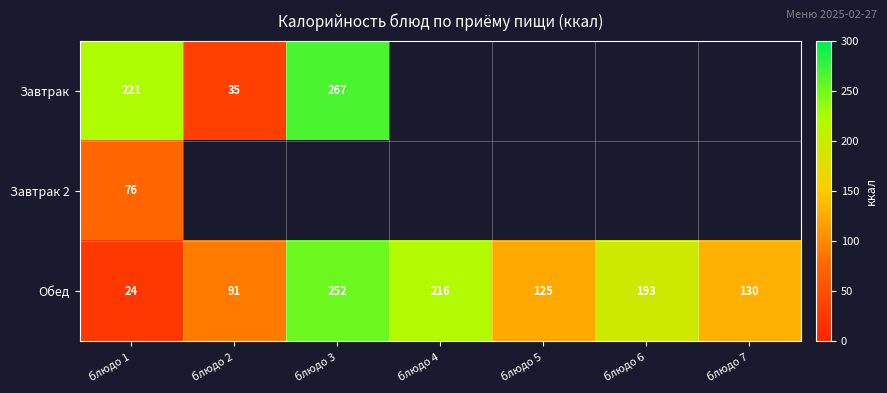

What is the average value of the Обед series?

147